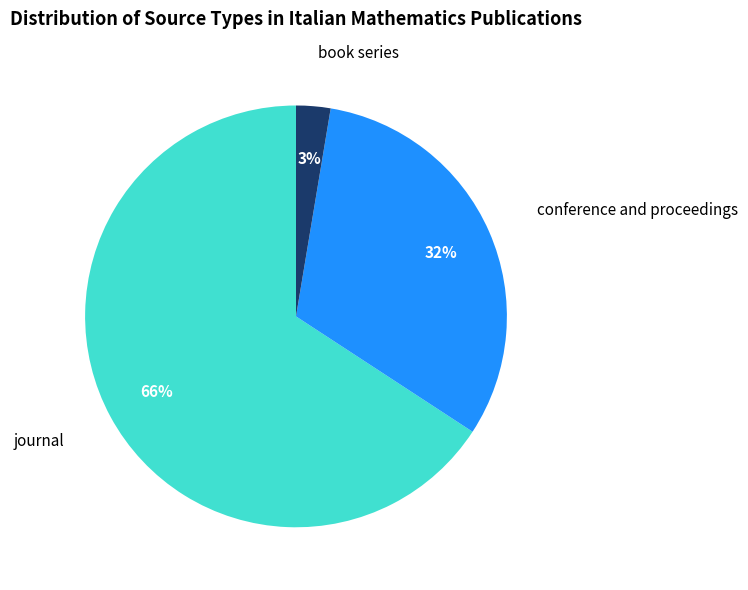

To the nearest percent, what is the average slice percentage?

33%